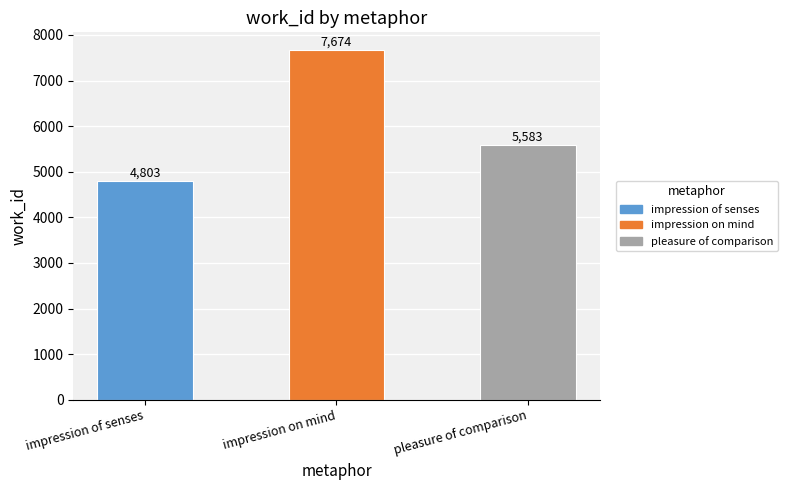

Rank the categories by value from lowest to highest.

impression of senses, pleasure of comparison, impression on mind